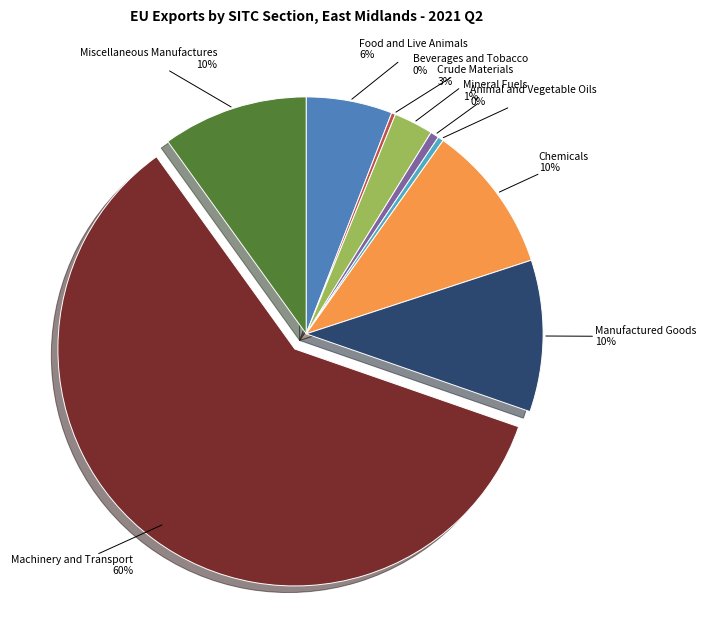

Is there a majority slice in this chart?

Yes